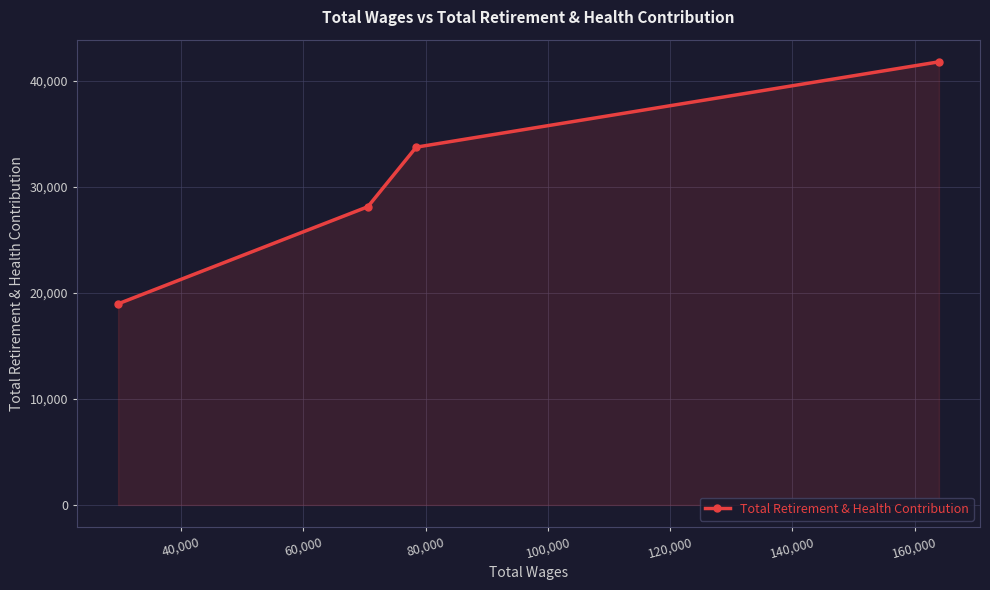

What is the average value?

30672